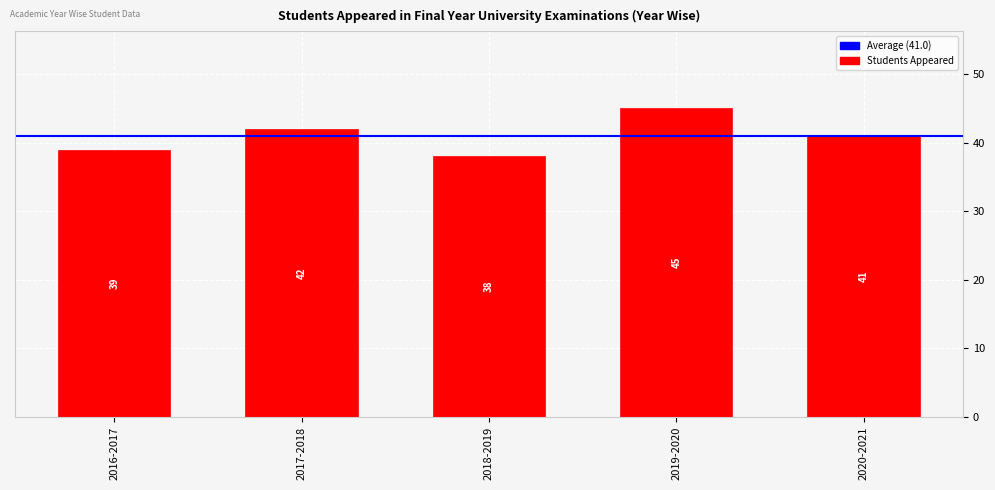

Count the number of data series in this chart.

1